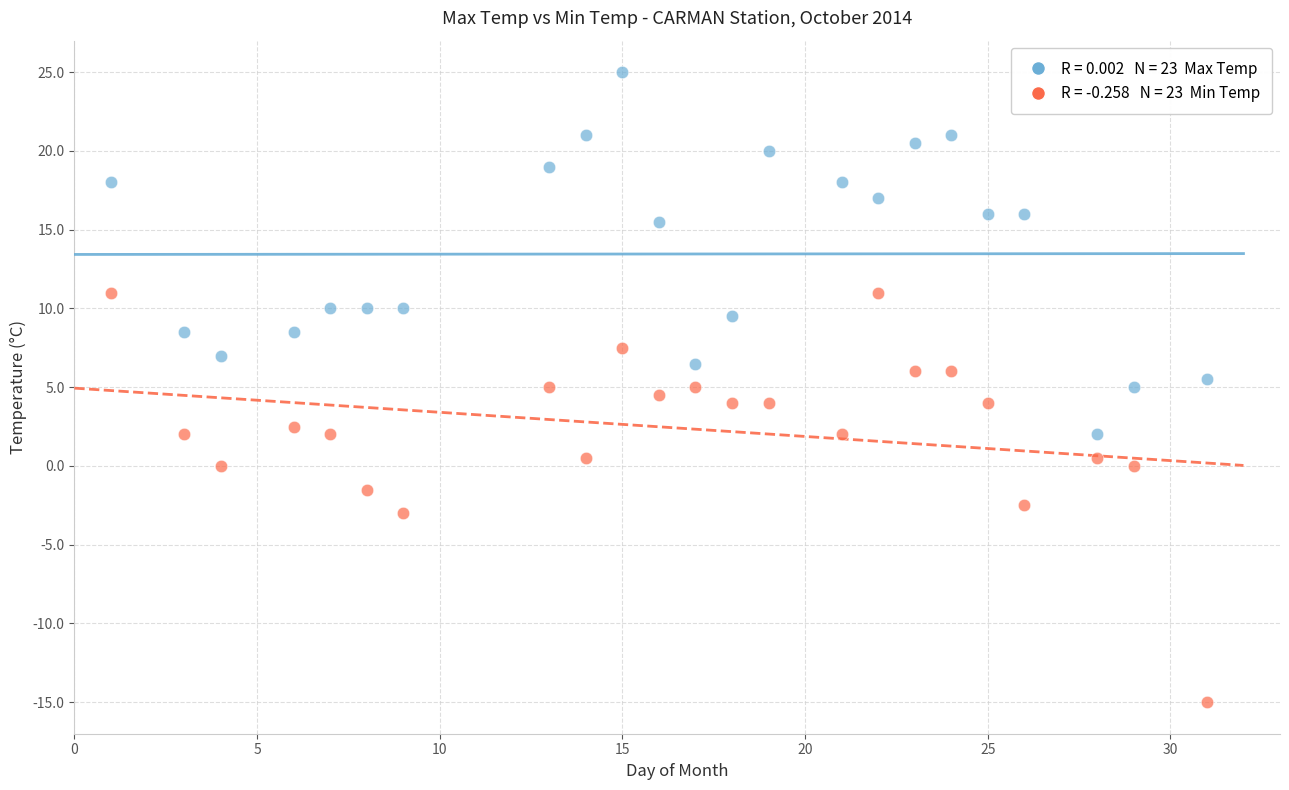

Across all data points, what is the range of X values (max minus min)?

30.0